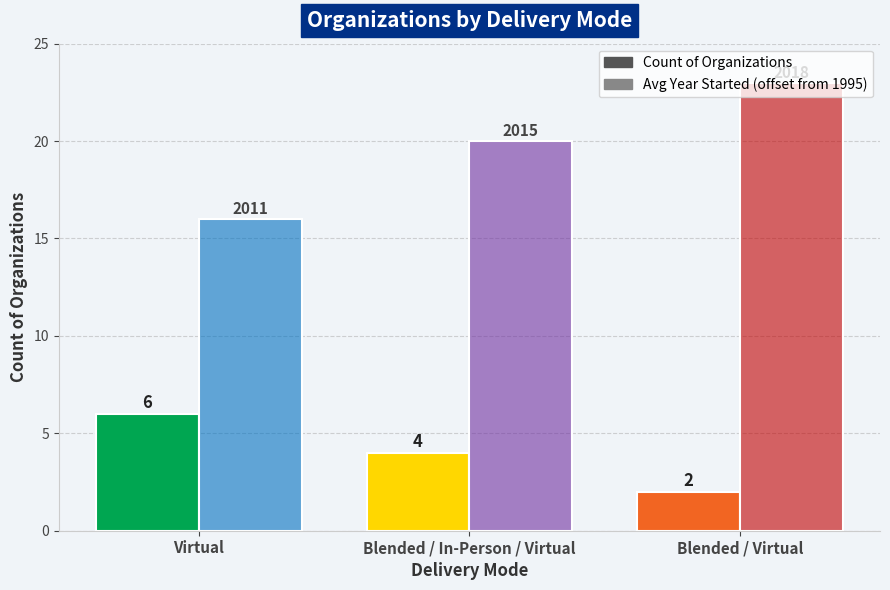

Is it true that Count of Organizations equals 4 at Virtual?

False